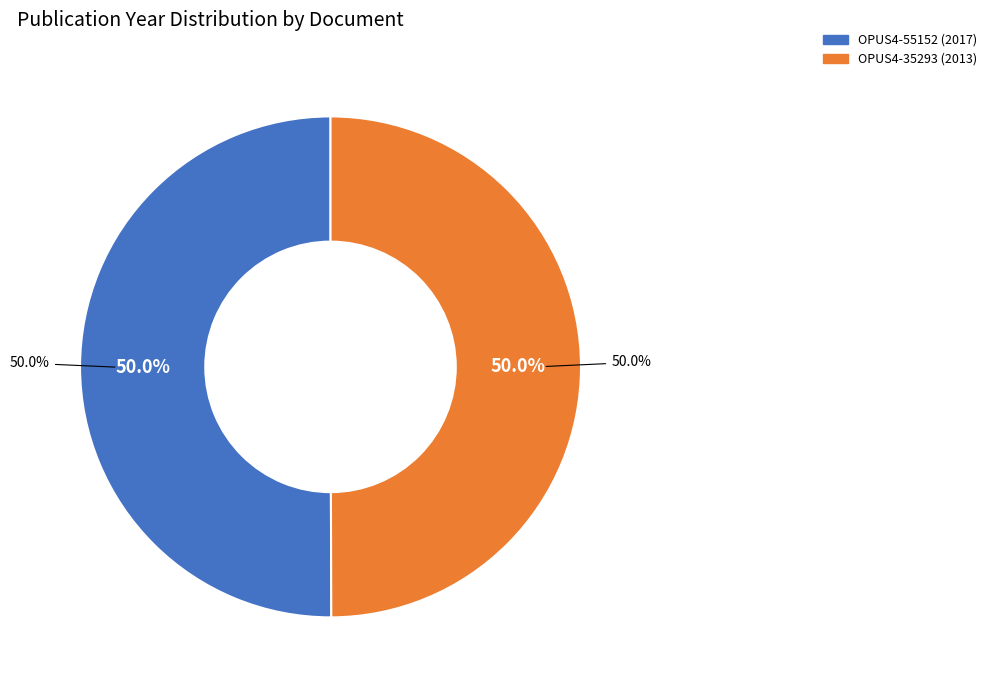

Which has a higher value, OPUS4-35293 or OPUS4-55152?

OPUS4-55152